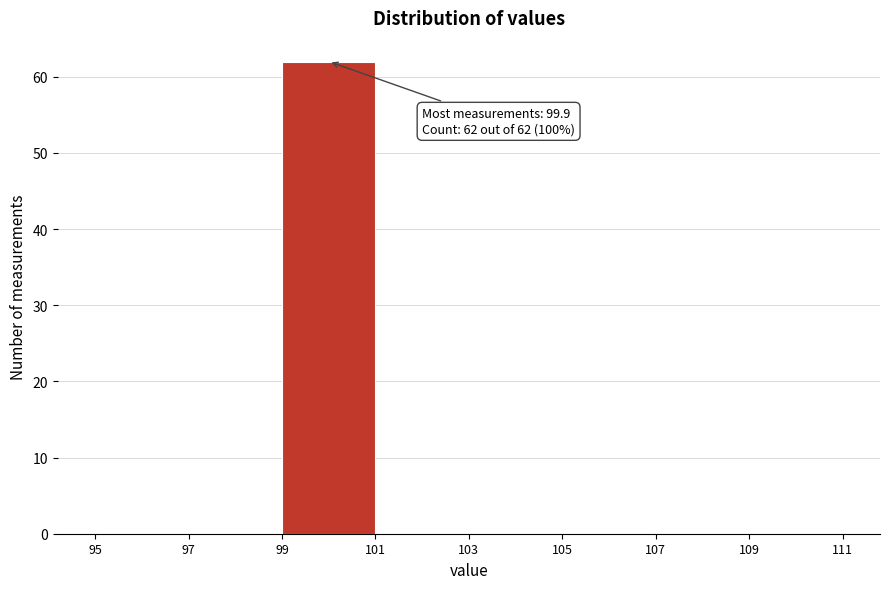

Over which range of the x-axis is the bar tallest?

99 to 101